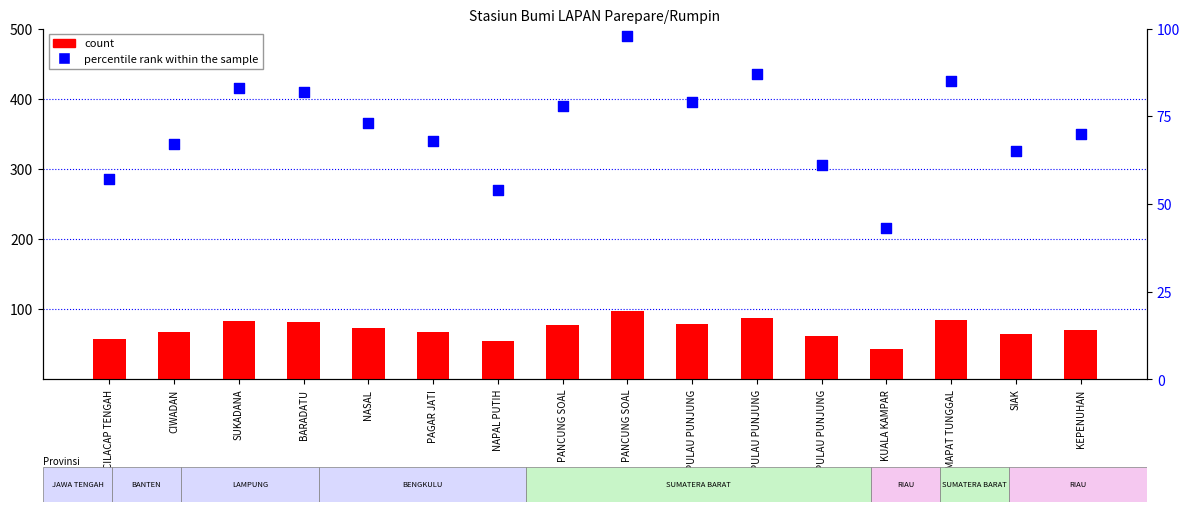

What are all the series names shown in the legend?

count, percentile rank within the sample